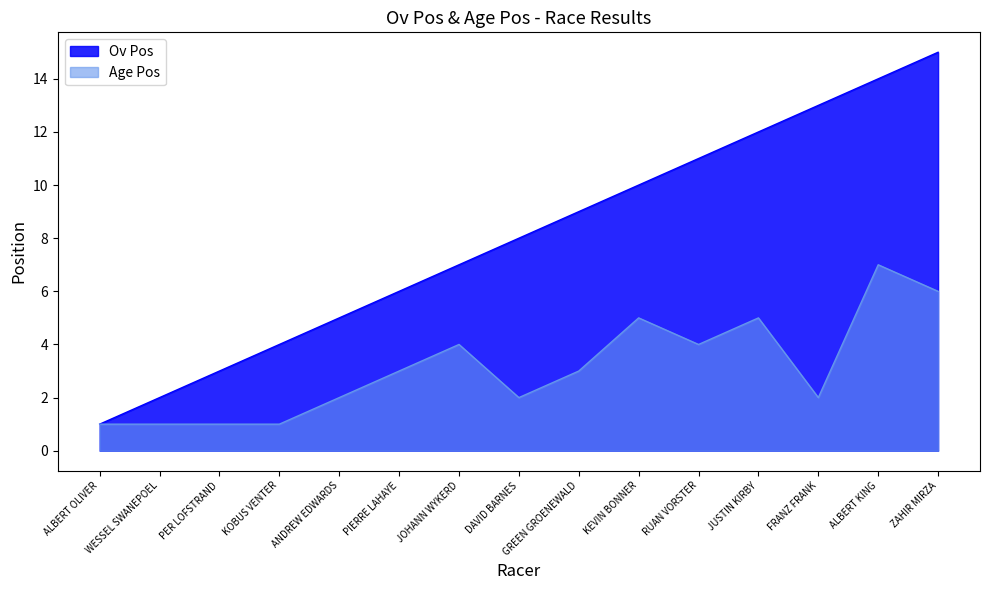

What is the difference between the second highest and minimum values in the Age Pos series?

5